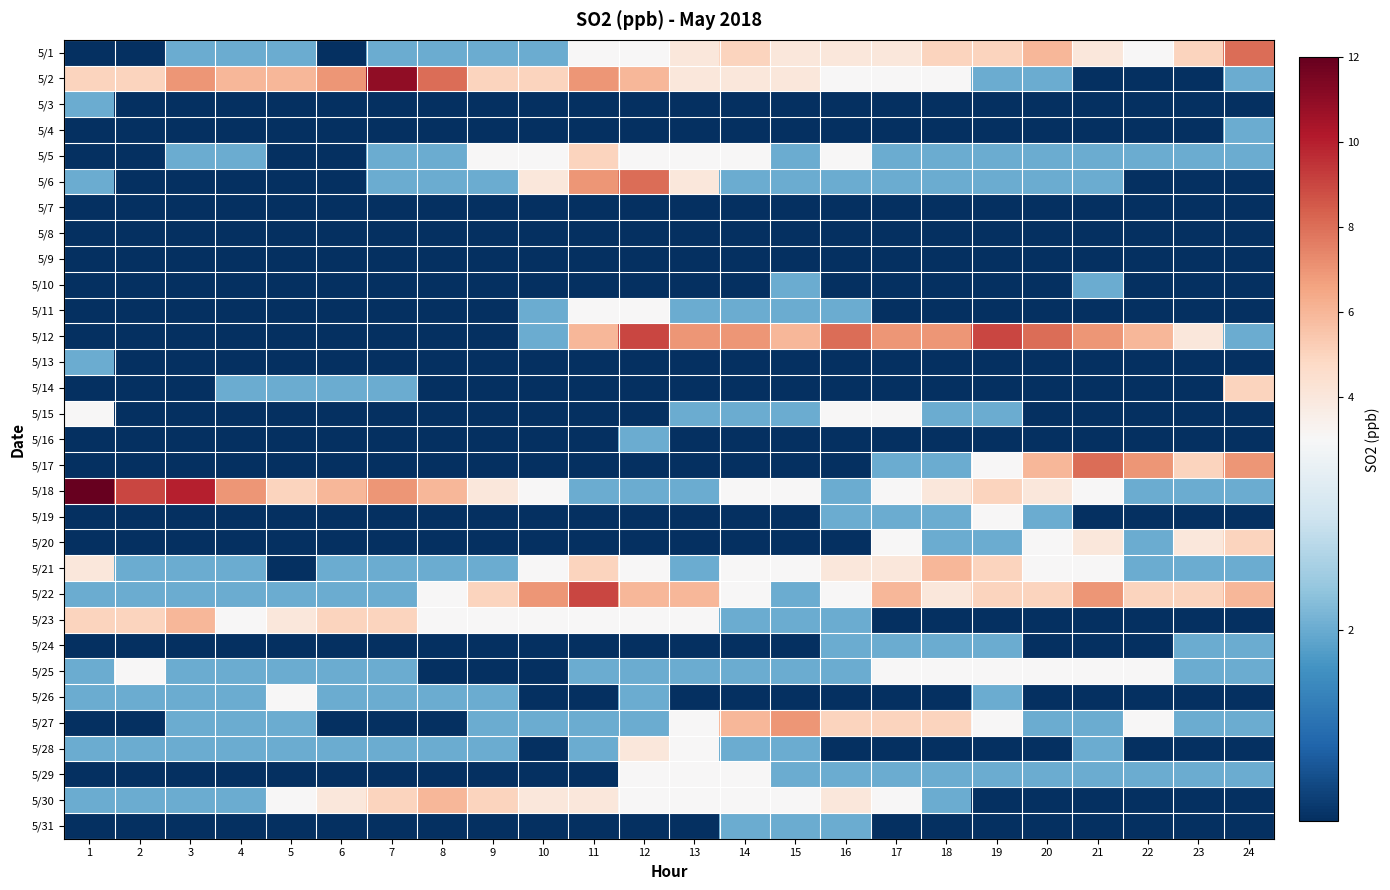

Rank the series at 5 from lowest to highest value.

5/3, 5/4, 5/5, 5/6, 5/7, 5/8, 5/9, 5/10, 5/11, 5/12, 5/13, 5/15, 5/16, 5/17, 5/19, 5/20, 5/21, 5/24, 5/29, 5/31, 5/1, 5/14, 5/22, 5/25, 5/27, 5/28, 5/26, 5/30, 5/23, 5/18, 5/2